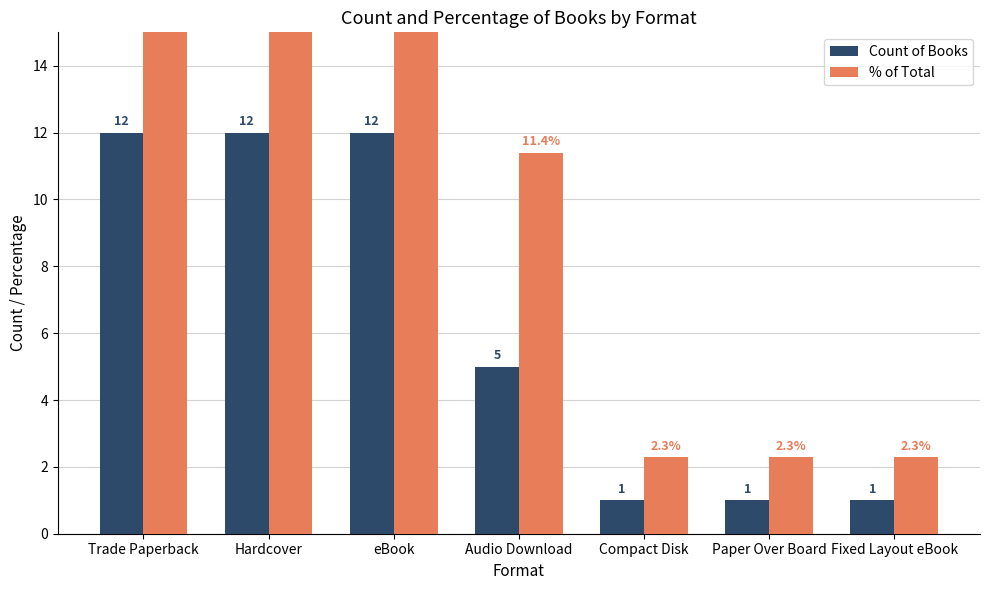

At which label does % of Total first exceed 11?

Trade Paperback